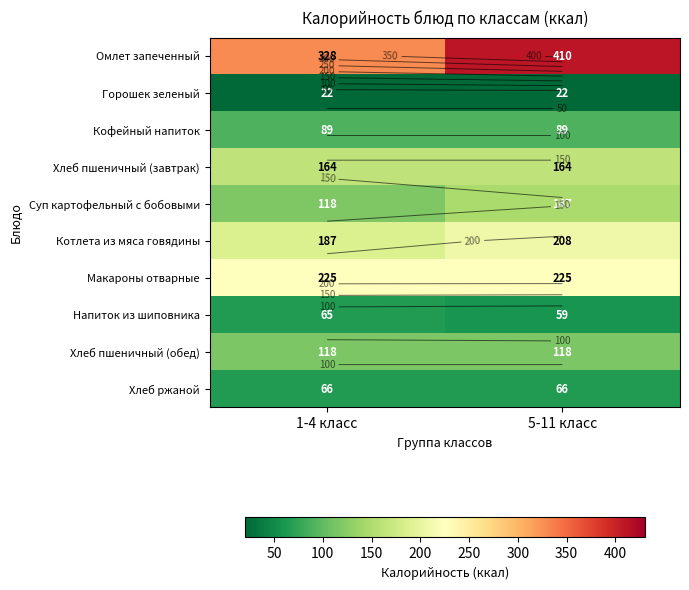

Rank the series at 5-11 класс from highest to lowest value.

Омлет запеченный, Макароны отварные, Котлета из мяса говядины, Хлеб пшеничный (завтрак), Суп картофельный с бобовыми, Хлеб пшеничный (обед), Кофейный напиток, Хлеб ржаной, Напиток из шиповника, Горошек зеленый